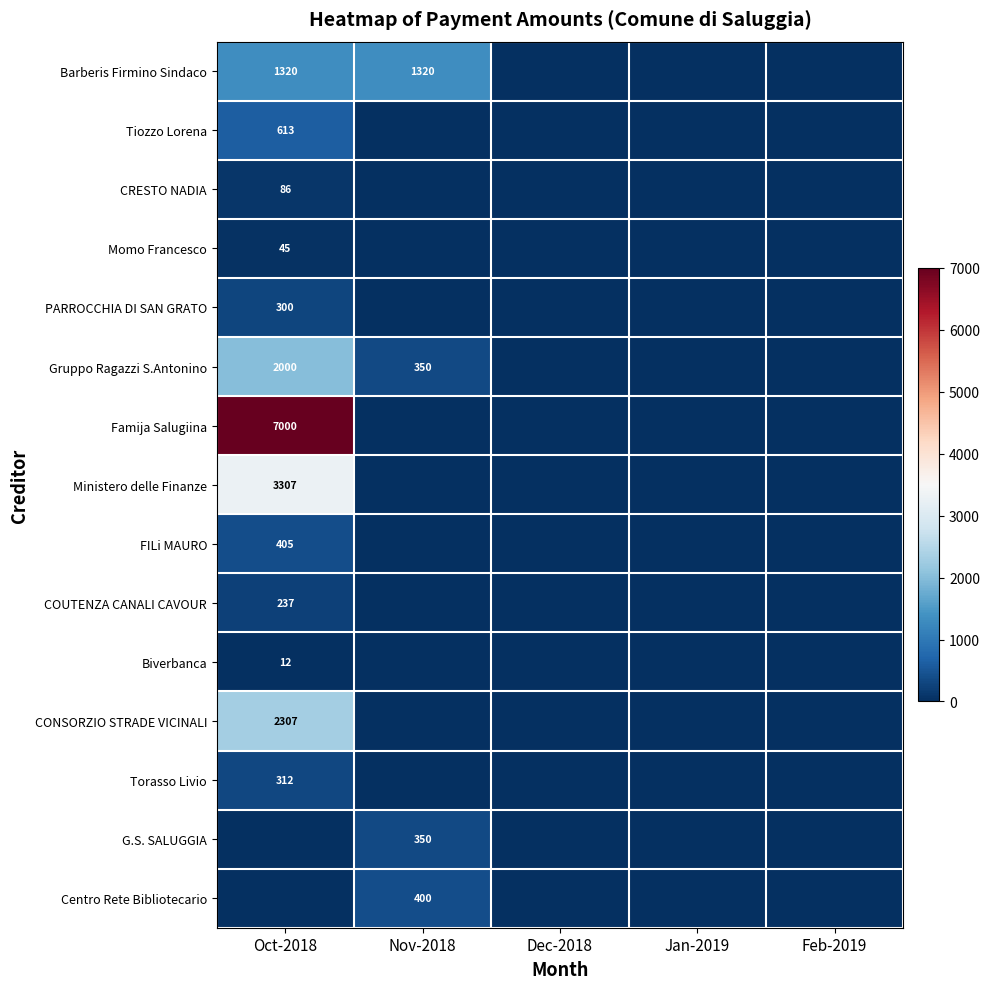

Rank the categories by Momo Francesco value from highest to lowest.

Oct-2018, Nov-2018, Dec-2018, Jan-2019, Feb-2019